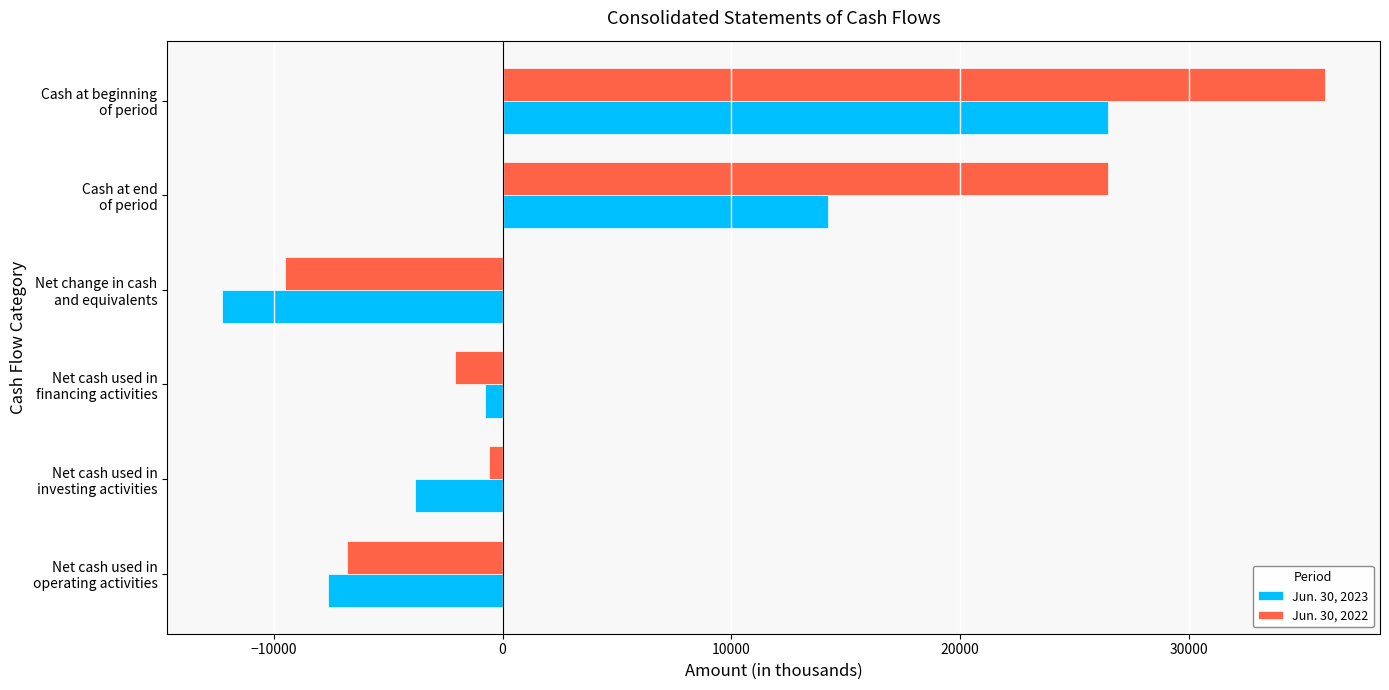

Which series has the largest total across all categories?

Jun. 30, 2022